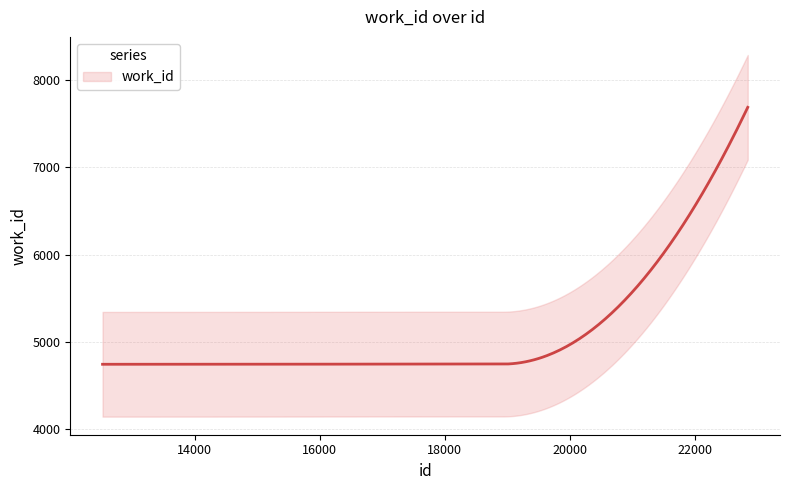

What is the sum of all values?

26663